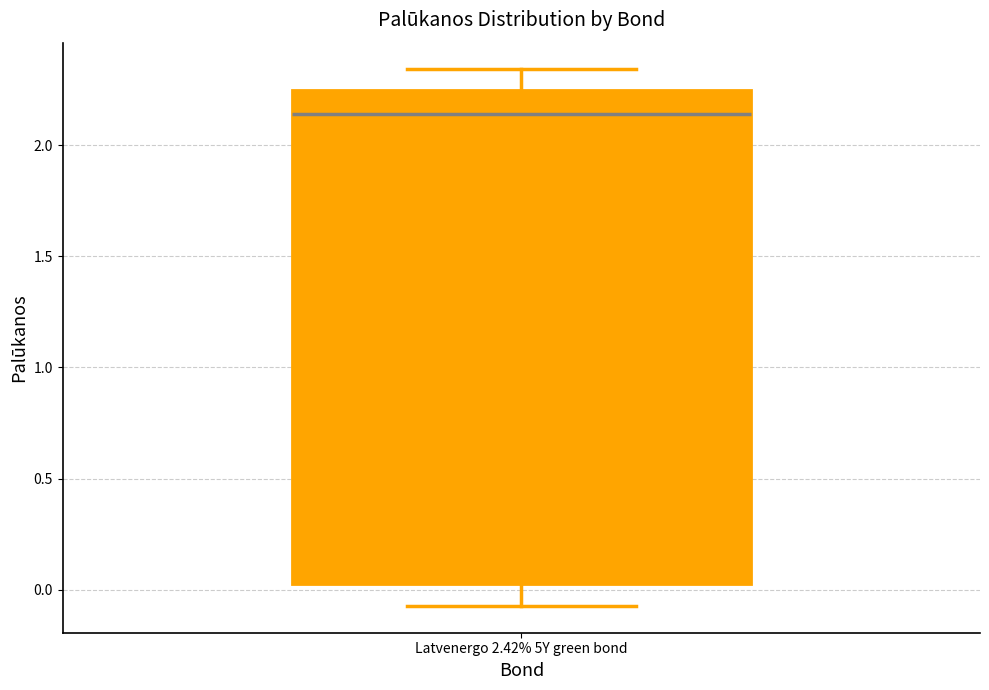

Transcribe this box plot: give where the median line is, the range the box spans, and where the two whiskers end, as read against the y-axis. The values are not printed on the chart, so give them approximately, as read against the axis.

median 2.15, box 0.00 to 2.25, whiskers -0.05 to 2.35